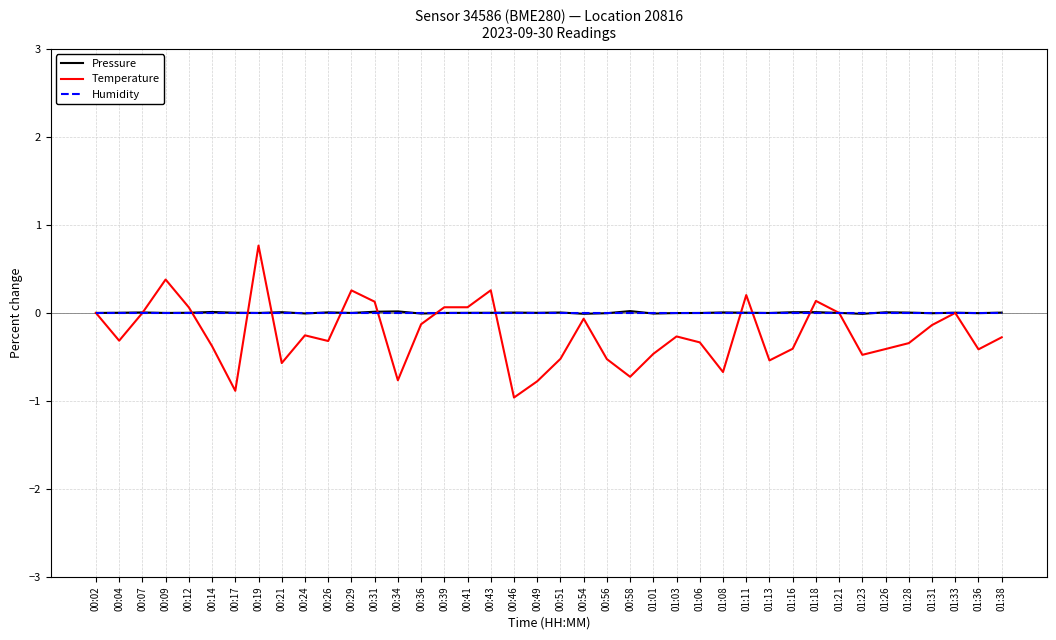

At which category is the sum across all series the highest?

00:19